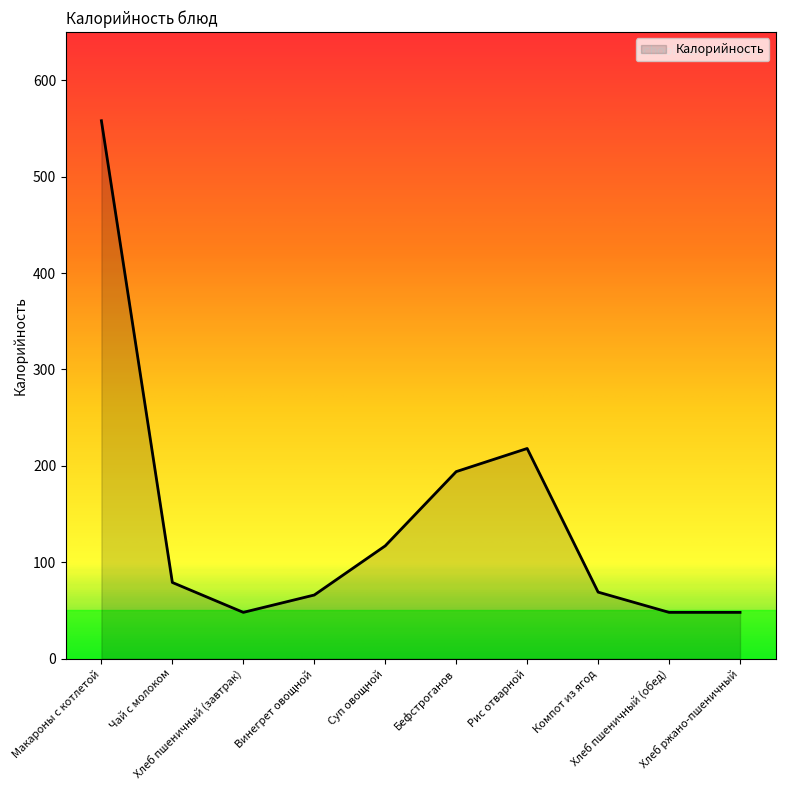

What is the minimum value shown in the chart?

48